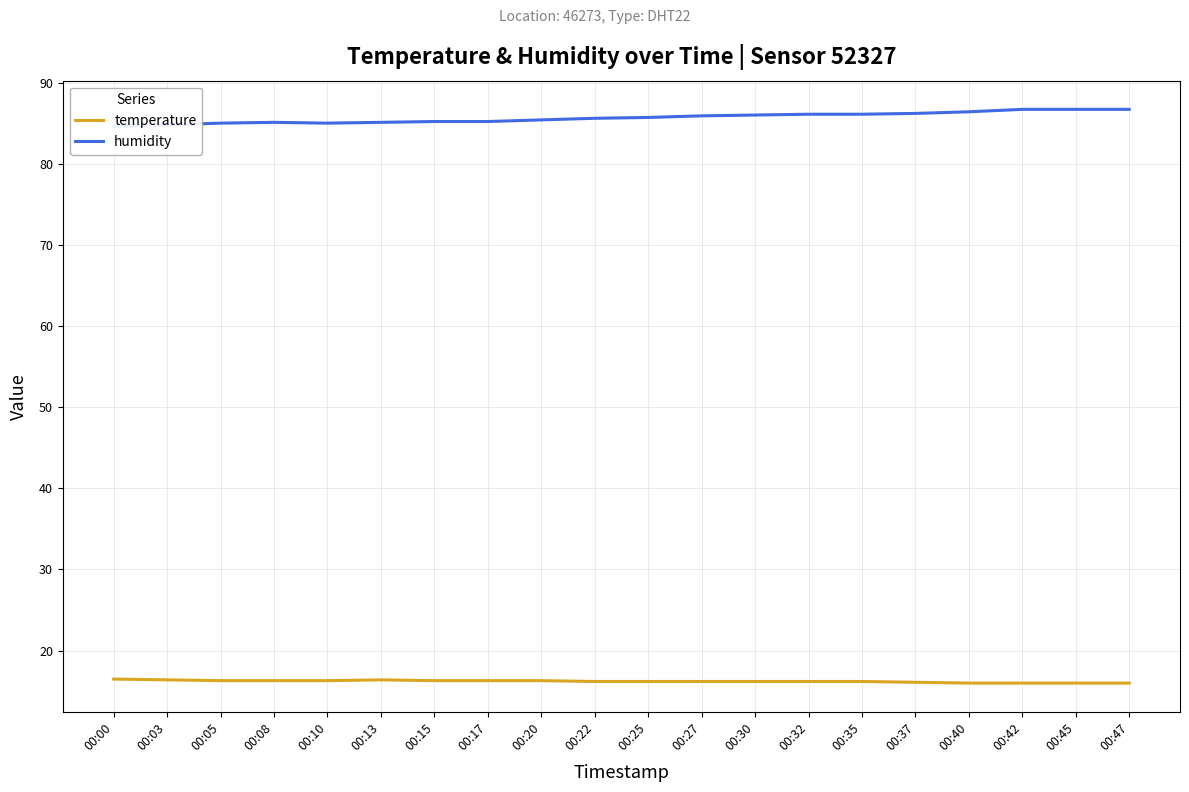

The value of humidity at 00:15 is 121.9. True or false?

False